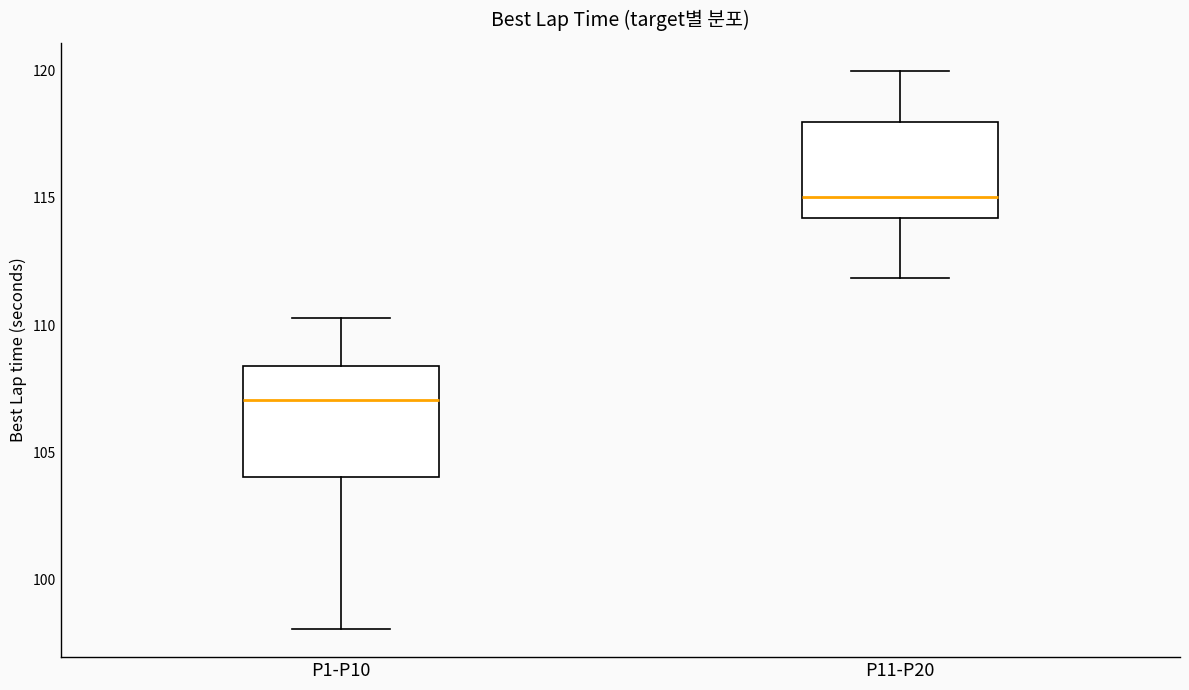

Where does the upper whisker of the box for P11-P20 end on the y-axis? The values are not printed on the chart, so give them approximately, as read against the axis.

120.0